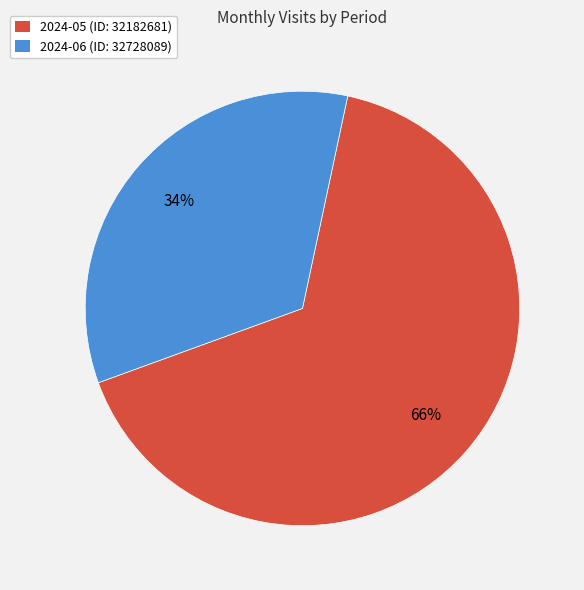

What is the ratio of the value at 2024-06 (ID: 32728089) to the value at 2024-05 (ID: 32182681)?

0.5